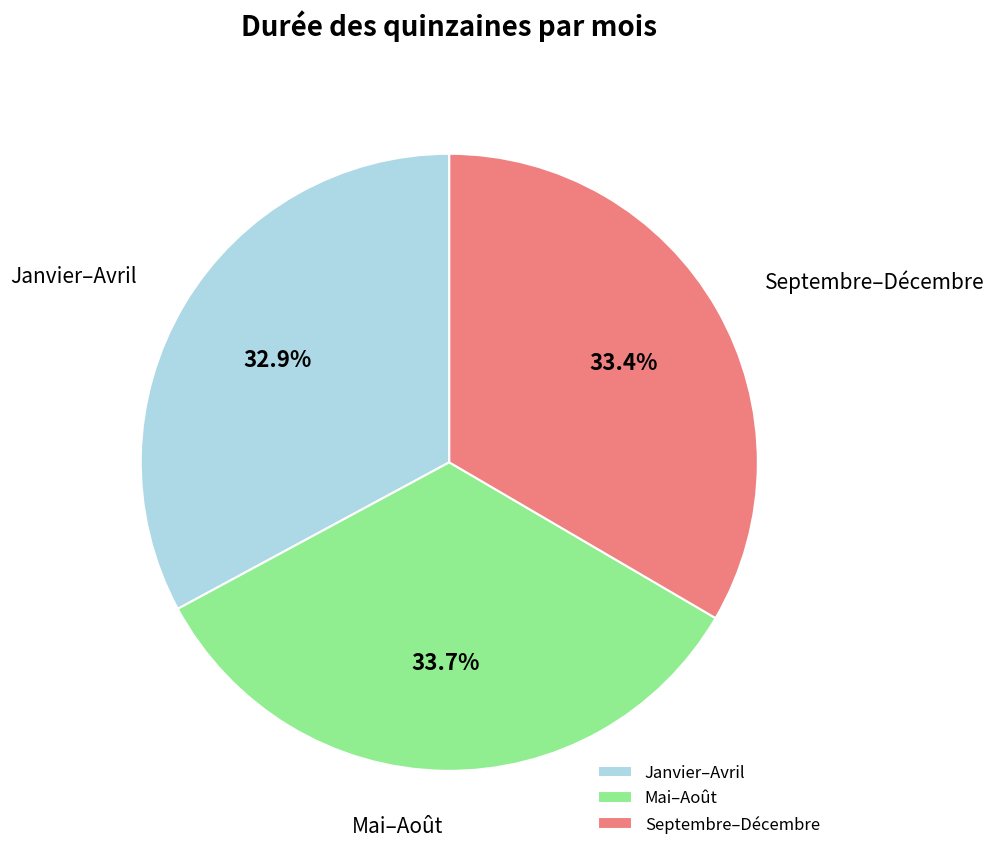

Which slice is the smallest?

Janvier–Avril